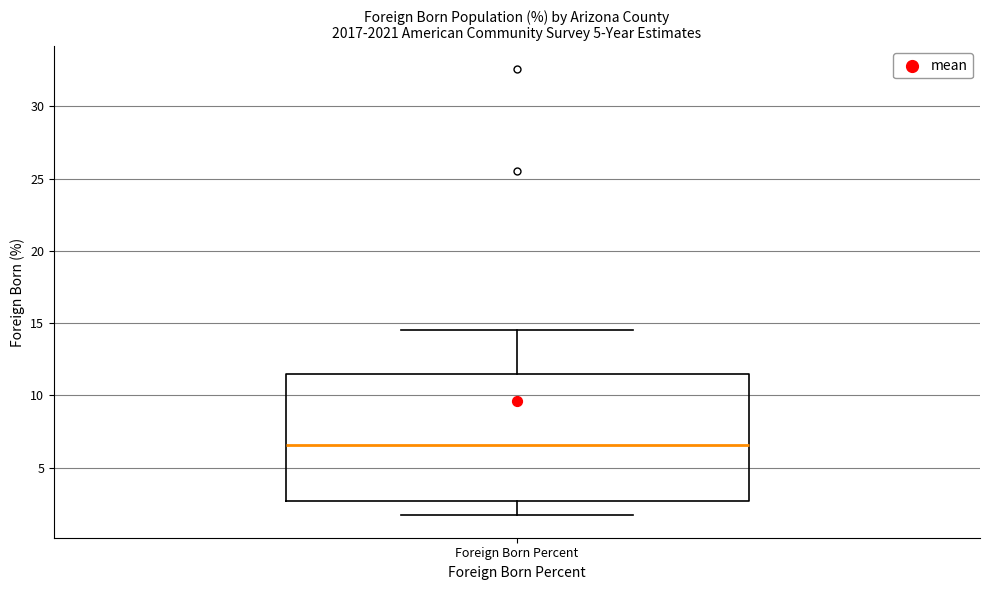

Read this box plot against the y-axis: the position of the median line, the range covered by the box, and the ends of both whiskers. The values are not printed on the chart, so give them approximately, as read against the axis.

median 6.5, box 2.5 to 11.5, whiskers 1.5 to 14.5